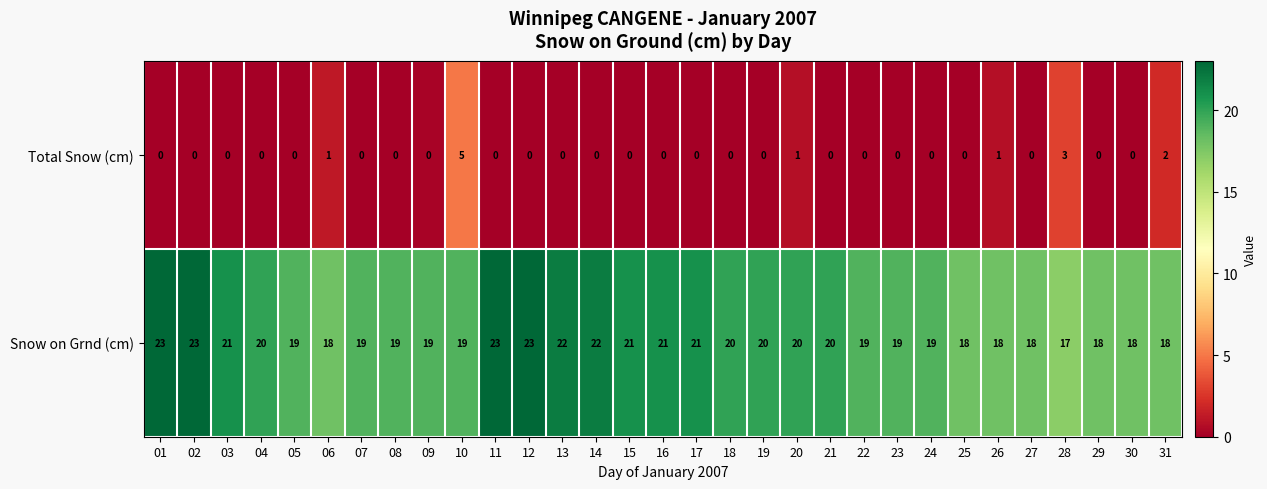

The Snow on Grnd (cm) series shows 5 at 21. True or false?

False